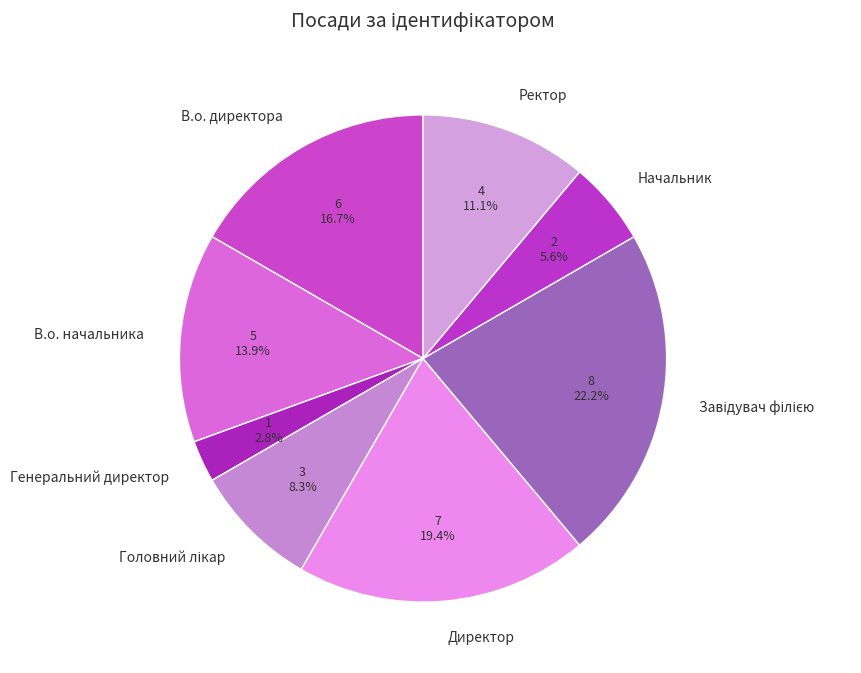

How many segments does this pie chart have?

8